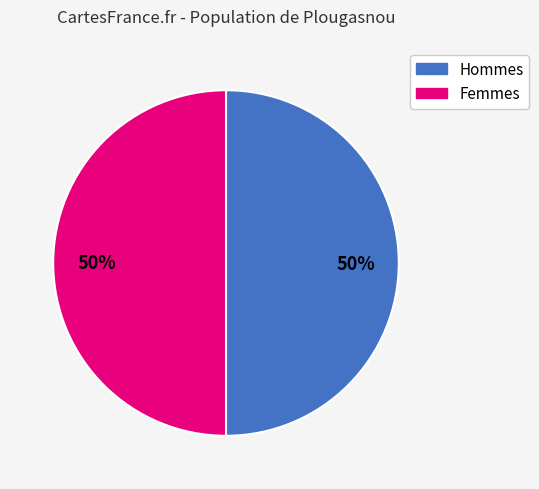

To the nearest percent, what is the average slice percentage?

50%